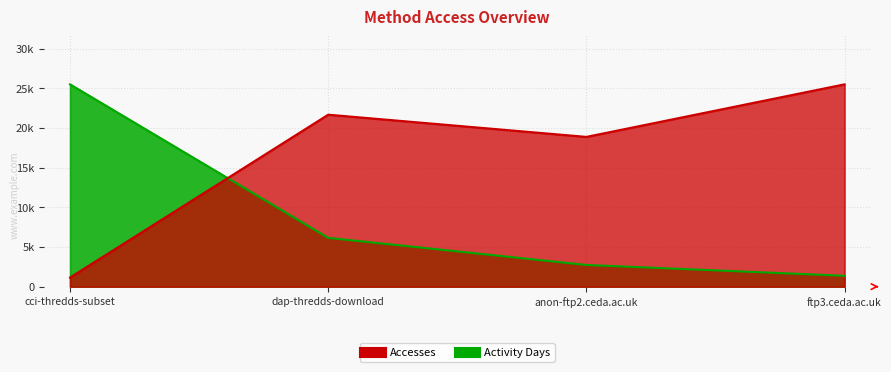

Reading right to left, list all the values displayed in this chart.

Accesses: 25506.0	18880.0	21679.0	1145.0
Activity Days: 1366.4	2732.8	6148.8	25506.0